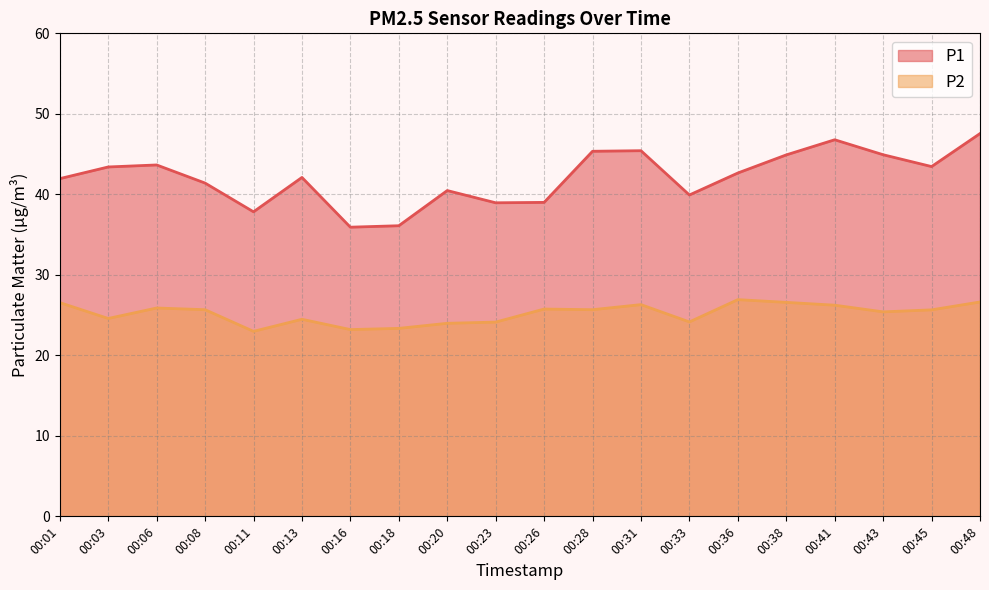

What is the average value of the P1 series?

42.1